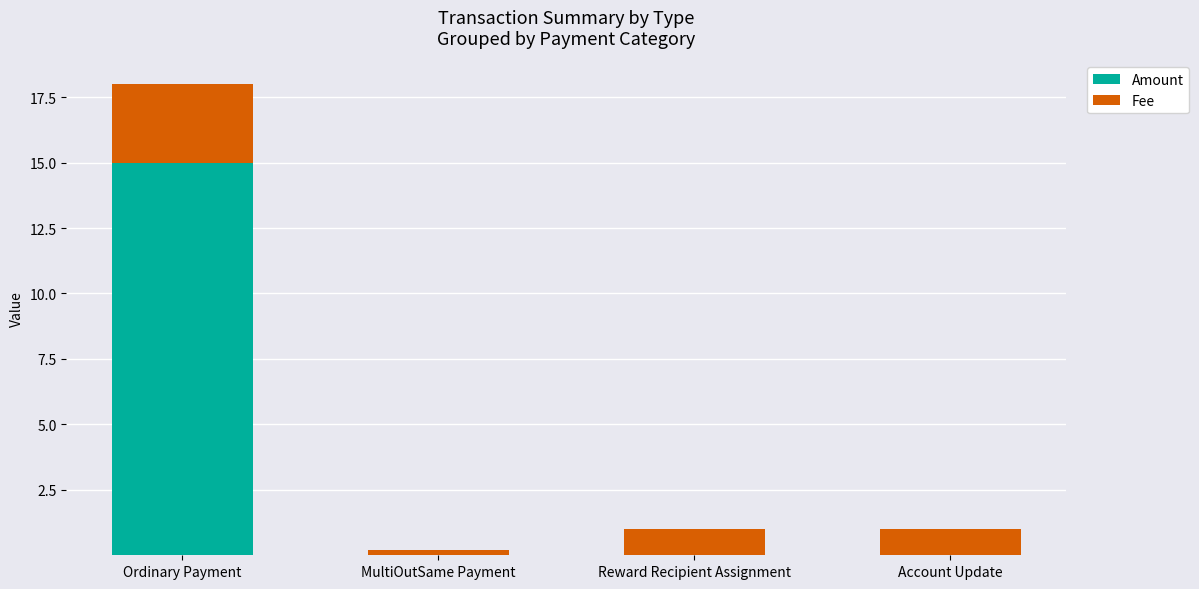

Is it true that Amount equals 0.0 at MultiOutSame Payment?

True